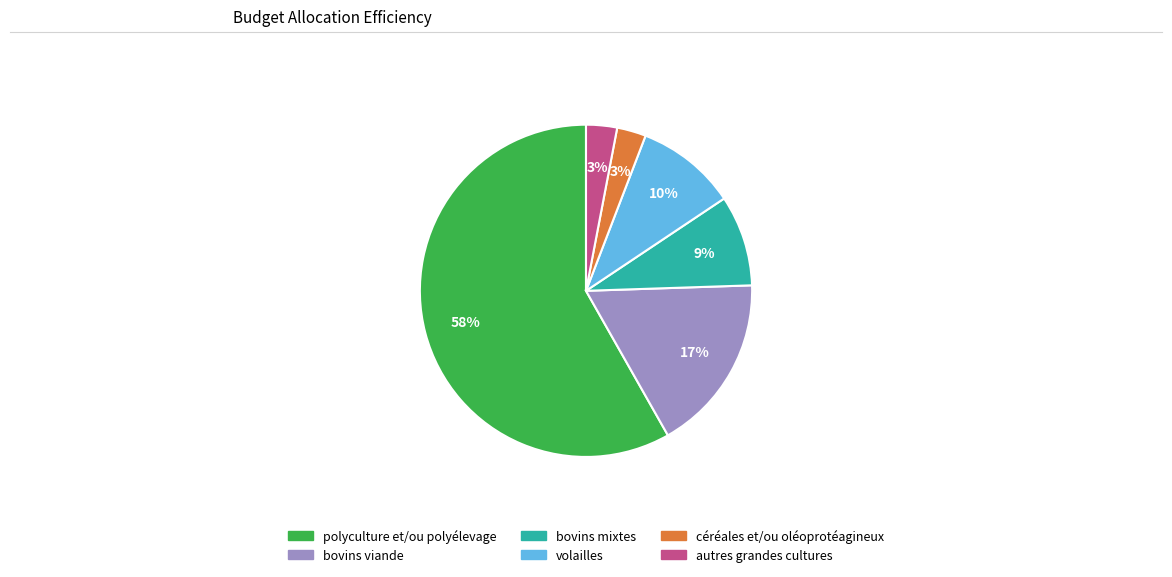

Count the number of slices in the pie.

6